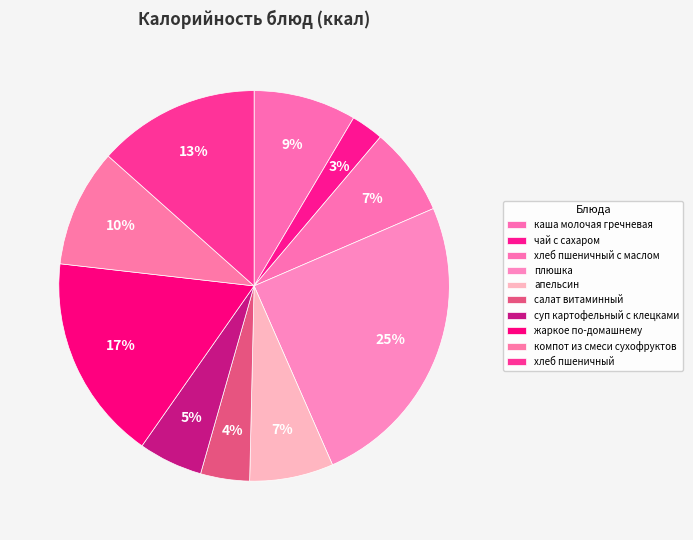

To the nearest percent, what is the difference between the largest and smallest slice percentages?

22%